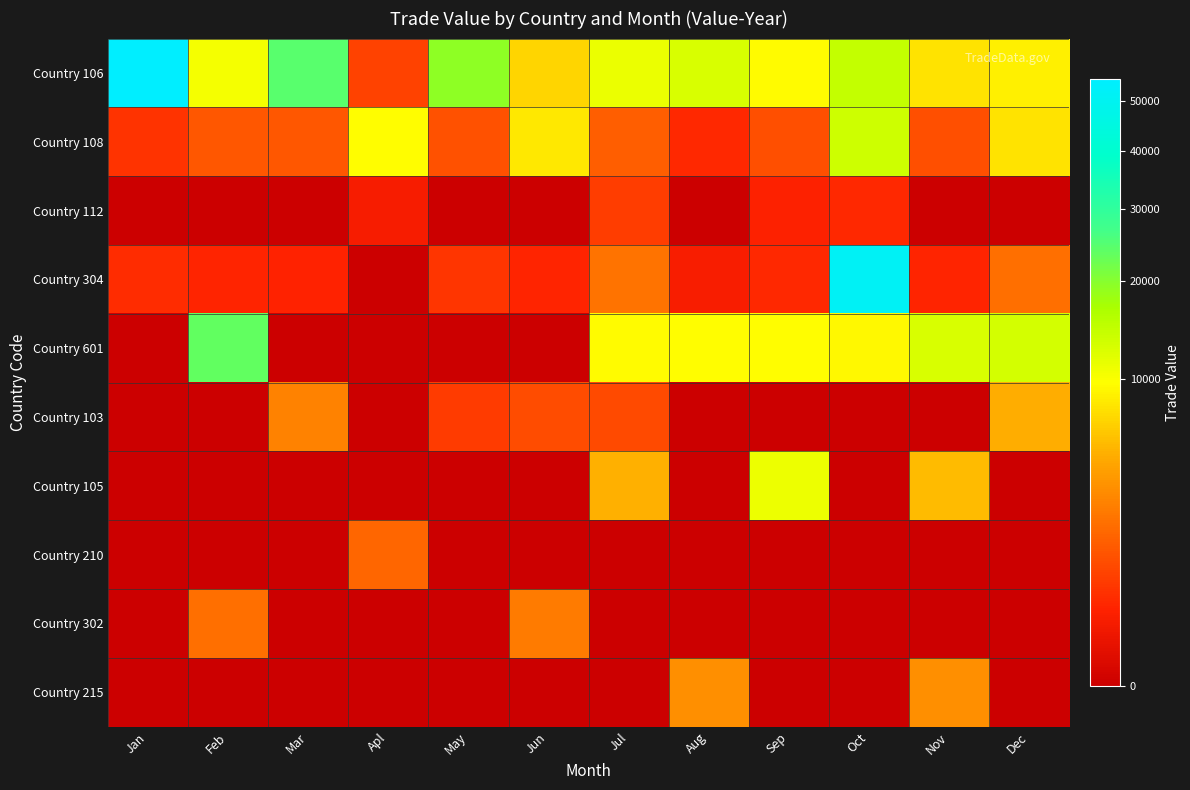

What is the total value across all series at Apl?

12310